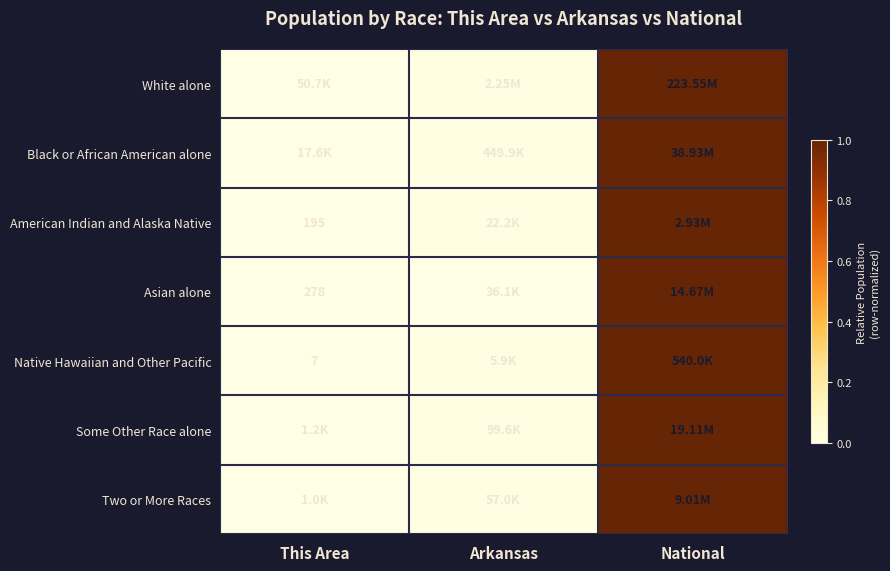

What is the difference between the maximum and minimum values in the Two or More Races series?

1.0